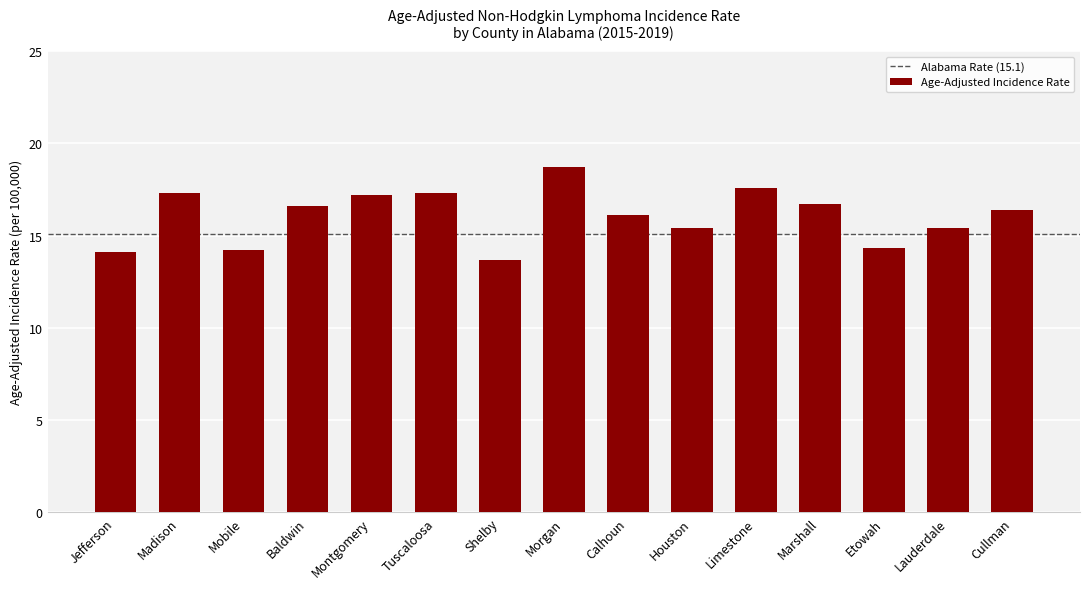

What is the change in value from Etowah to Cullman?

+2.1